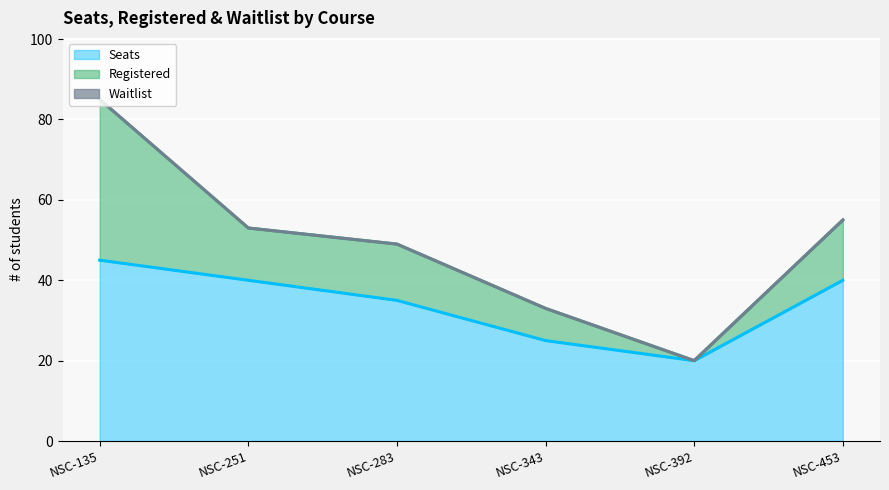

What are all the series names shown in the legend?

Seats, Registered, Waitlist